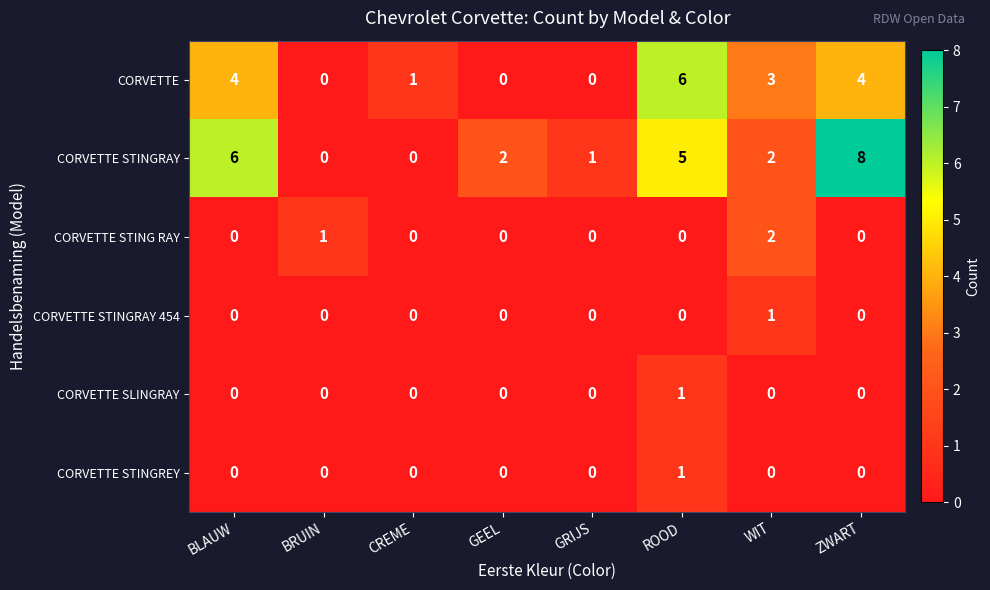

How many data points does each series have?

8